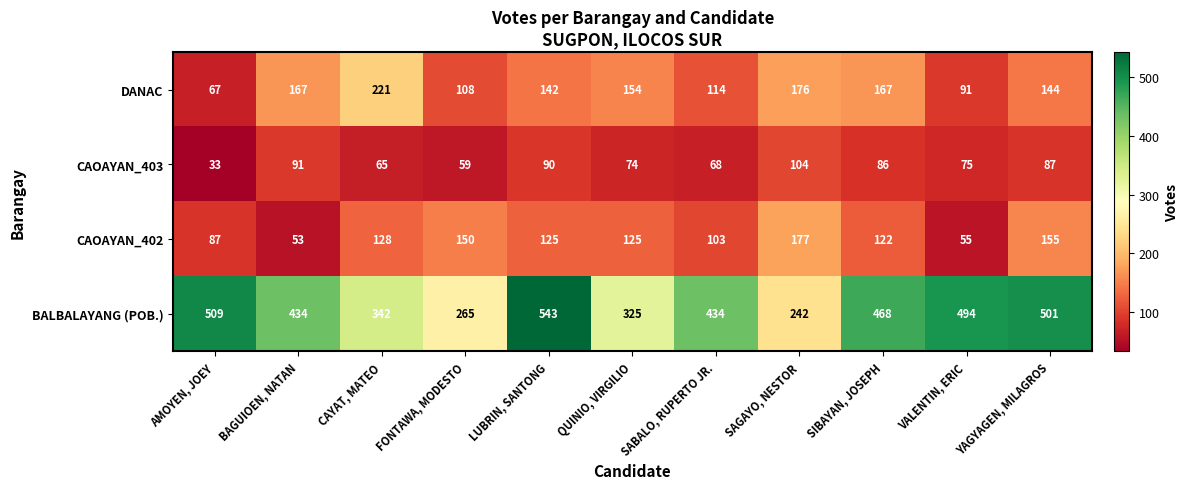

True or false: DANAC has a value of 62 at FONTAWA, MODESTO.

False